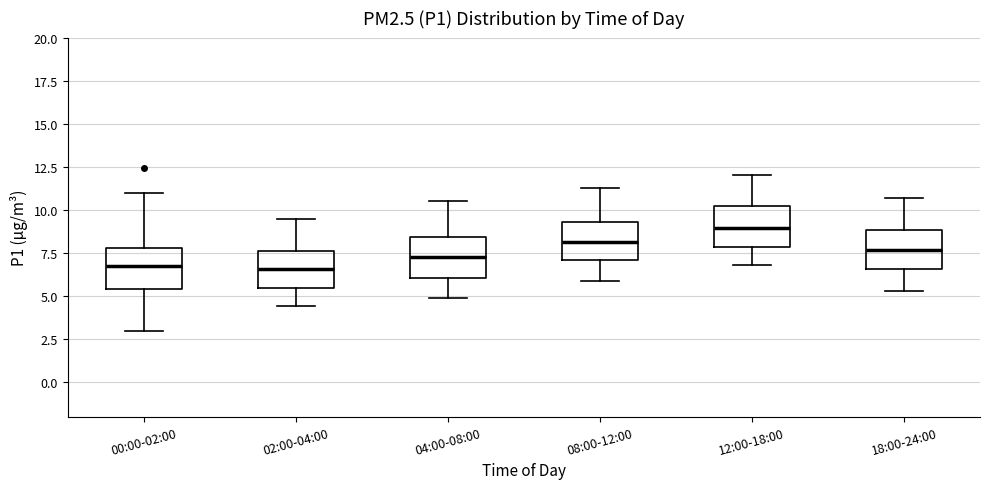

Reading left to right, read every box against the y-axis: the position of its median line, the range the box covers, and the ends of its whiskers. The values are not printed on the chart, so give them approximately, as read against the axis.

00:00-02:00: median 6.5, box 5.5 to 8.0, whiskers 3.0 to 11.0
02:00-04:00: median 6.5, box 5.5 to 7.5, whiskers 4.5 to 9.5
04:00-08:00: median 7.5, box 6.0 to 8.5, whiskers 5.0 to 10.5
08:00-12:00: median 8.0, box 7.0 to 9.5, whiskers 6.0 to 11.5
12:00-18:00: median 9.0, box 8.0 to 10.0, whiskers 7.0 to 12.0
18:00-24:00: median 7.5, box 6.5 to 9.0, whiskers 5.5 to 10.5